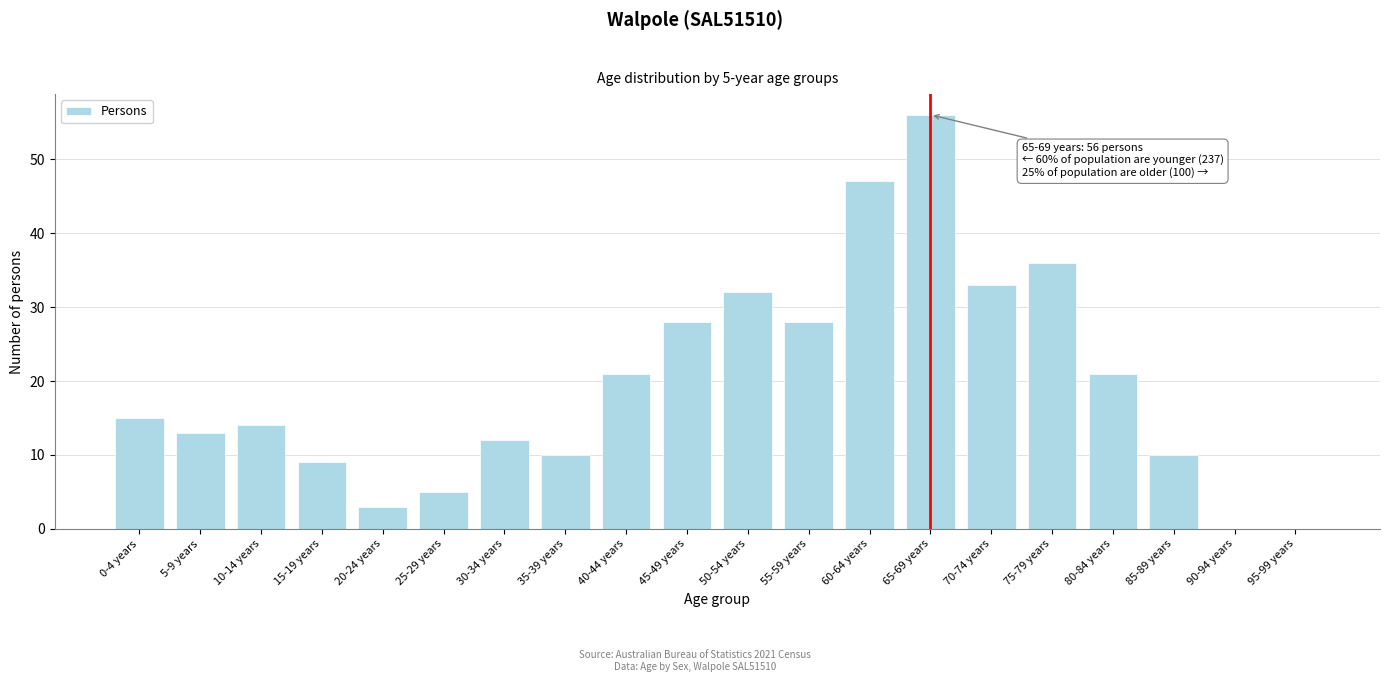

Reading left to right, list all the values displayed in this chart.

0-4 years=15	5-9 years=13	10-14 years=14	15-19 years=9	20-24 years=3	25-29 years=5	30-34 years=12	35-39 years=10	40-44 years=21	45-49 years=28	50-54 years=32	55-59 years=28	60-64 years=47	65-69 years=56	70-74 years=33	75-79 years=36	80-84 years=21	85-89 years=10	90-94 years=0	95-99 years=0